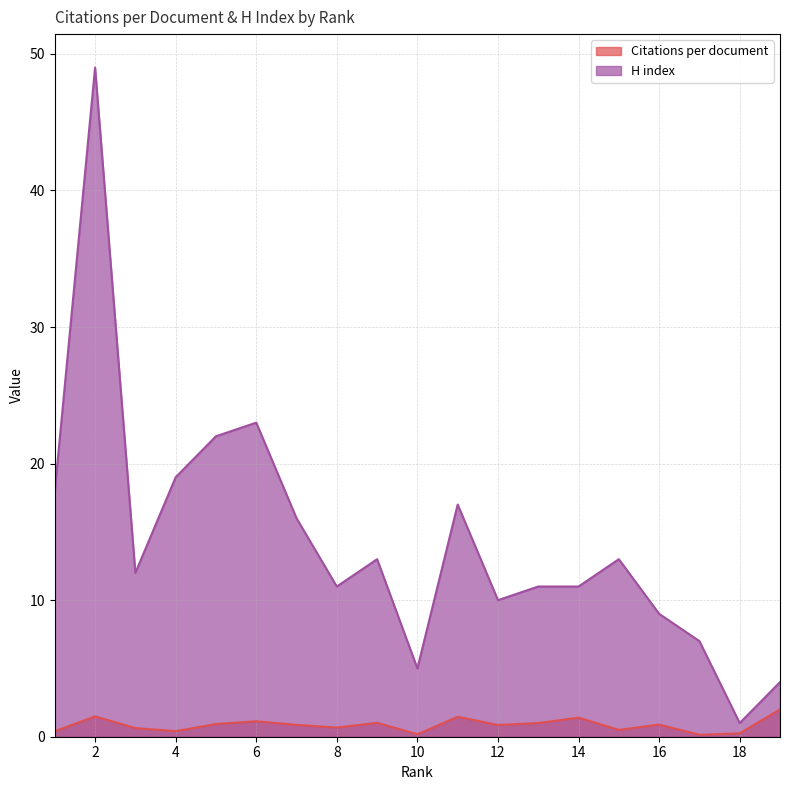

Between 4 and 5, which is larger?

5